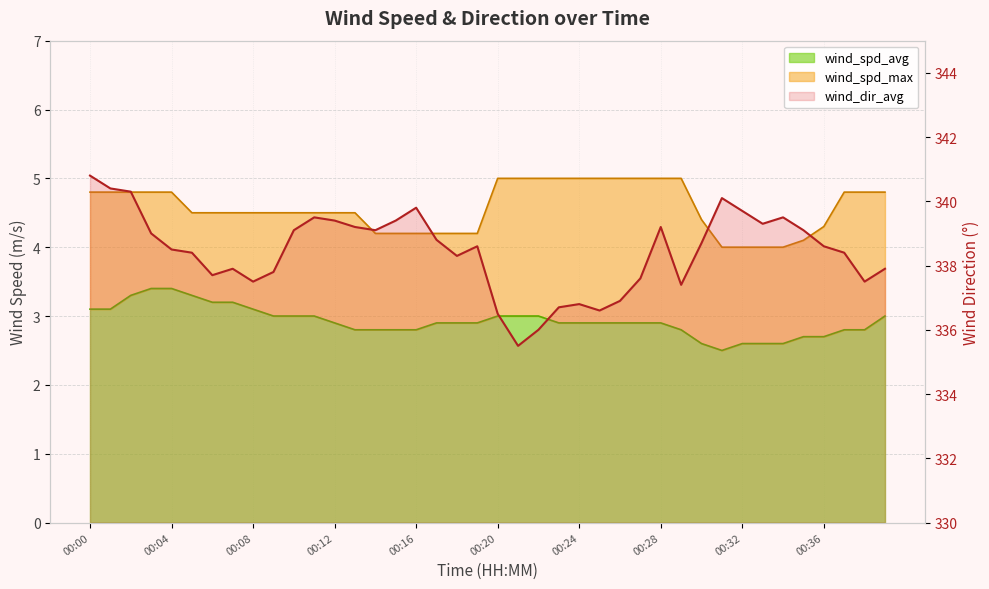

The wind_spd_max series shows 2.9 at 00:26. True or false?

False